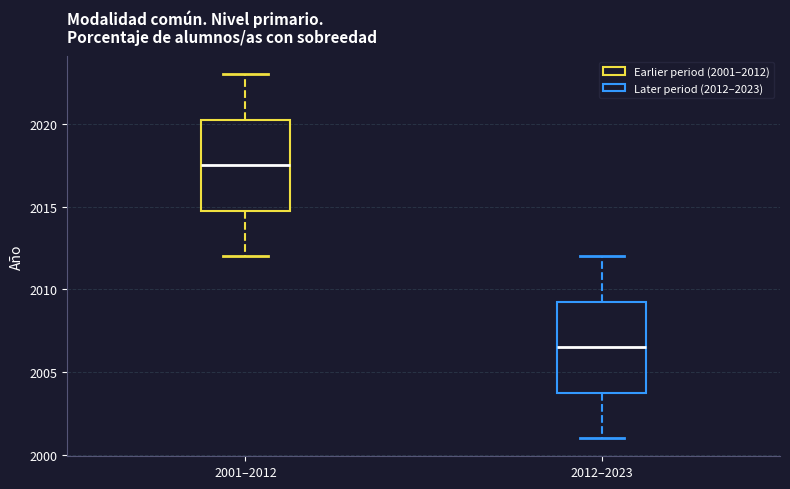

Reading left to right, read every box against the y-axis: the position of its median line, the range the box covers, and the ends of its whiskers. The values are not printed on the chart, so give them approximately, as read against the axis.

2001–2012: median 2017.5, box 2015.0 to 2020.5, whiskers 2012.0 to 2023.0
2012–2023: median 2006.5, box 2004.0 to 2009.5, whiskers 2001.0 to 2012.0